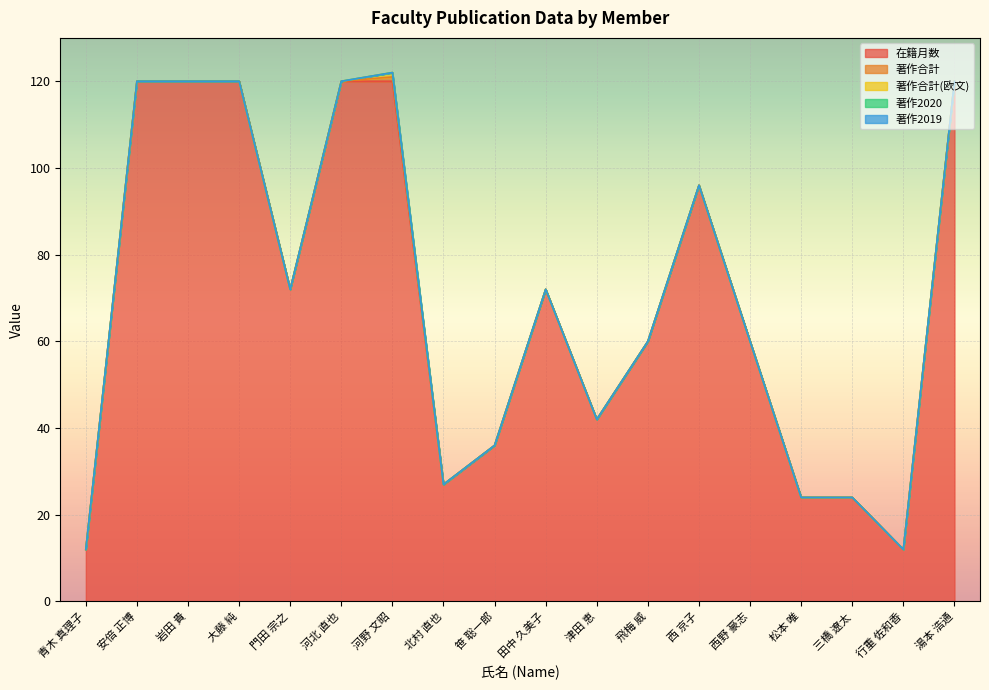

What position from the right is 西野 豪志?

5